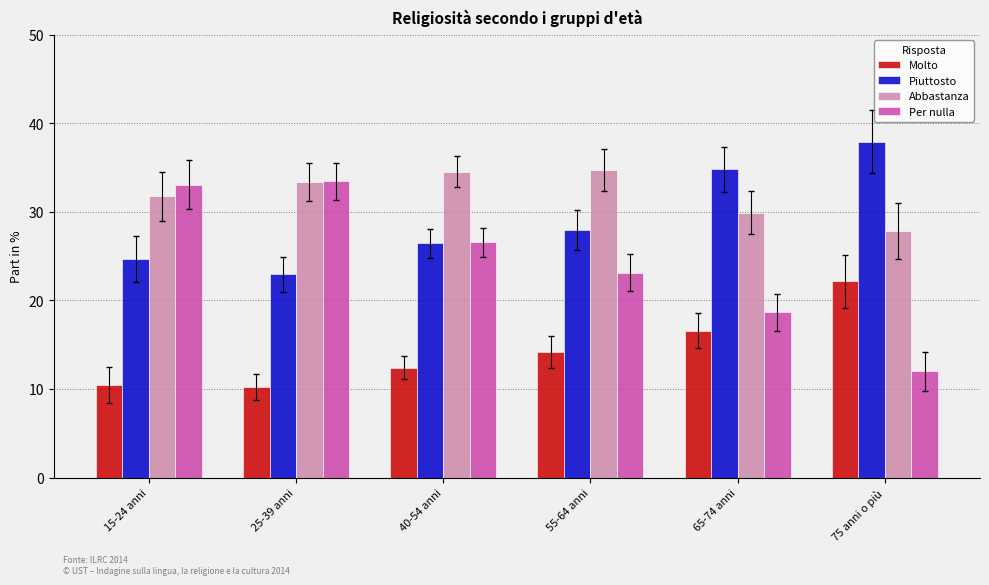

Which series has the largest total across all categories?

Abbastanza